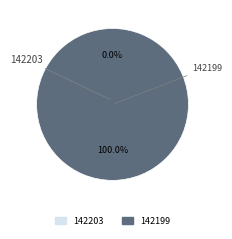

Which category has the smallest portion of the pie?

142203